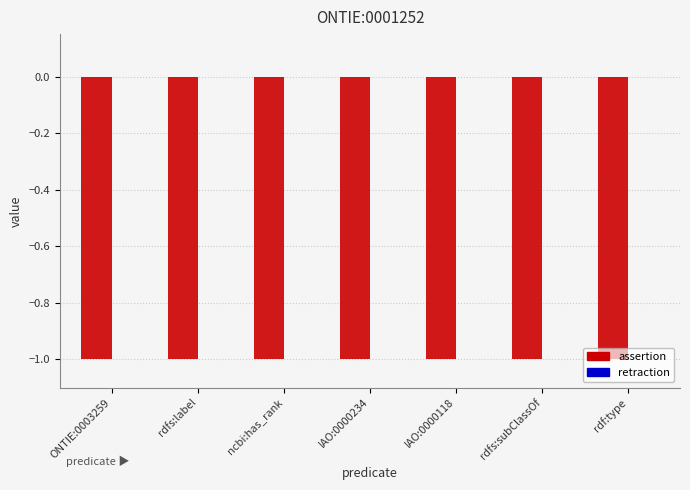

How many bars are there in total?

14